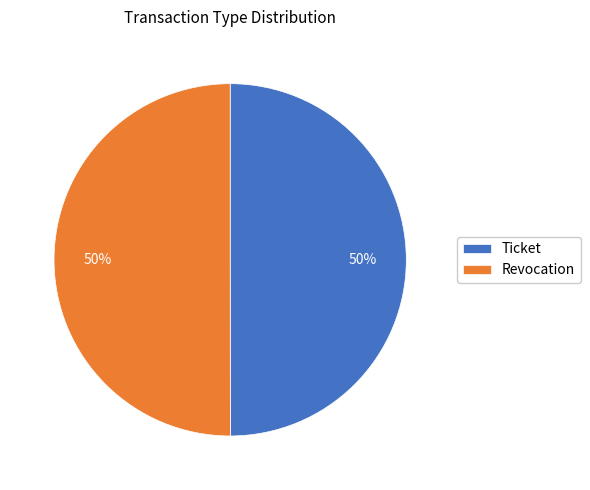

How many slices are in this pie chart?

2